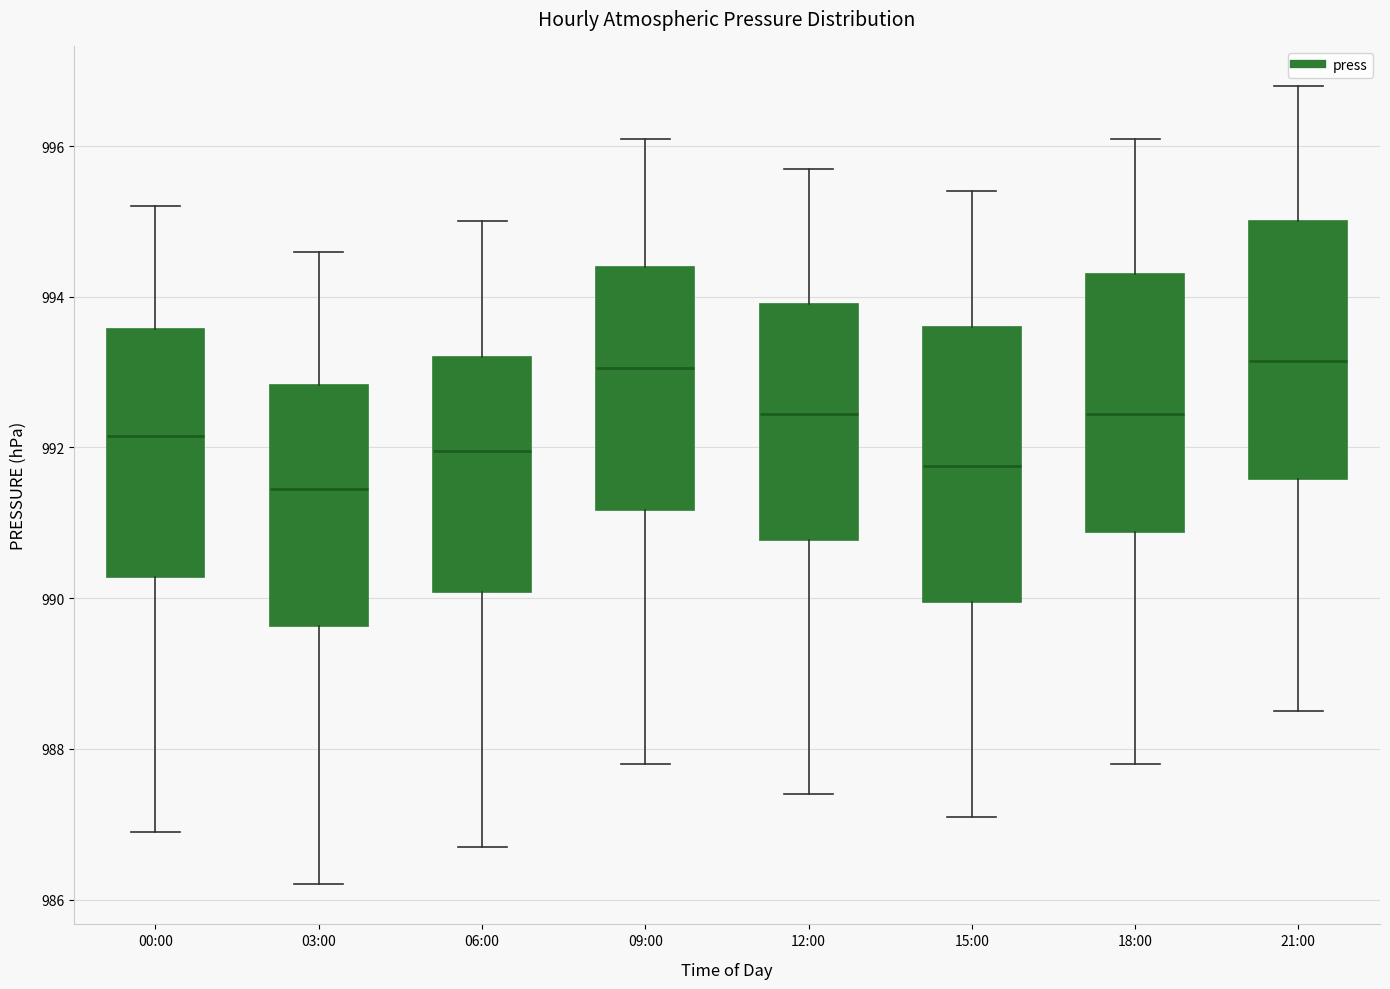

Where does the upper whisker of the box for 03:00 end on the y-axis? The values are not printed on the chart, so give them approximately, as read against the axis.

994.6